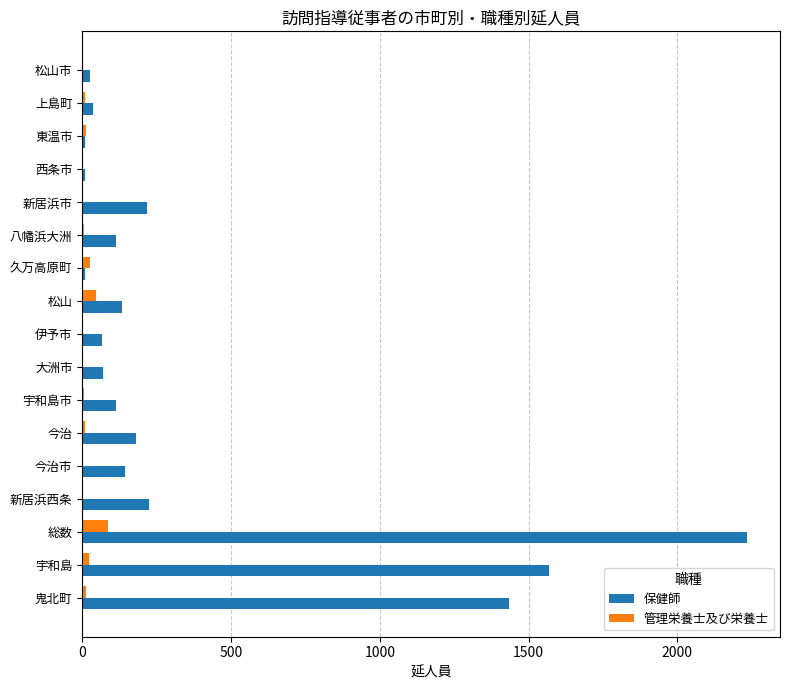

What is the highest value of the 保健師 series?

2233